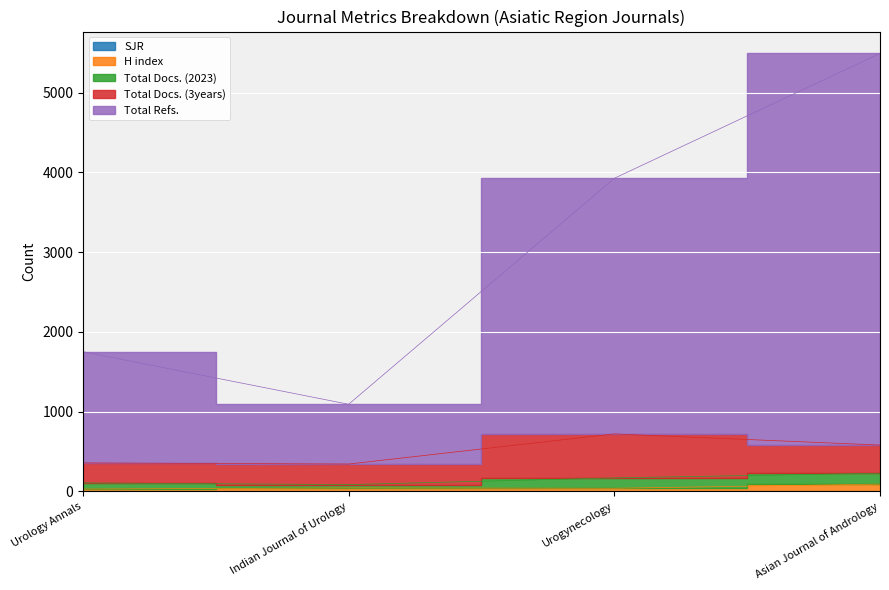

What are all the series names shown in the legend?

SJR, H index, Total Docs. (2023), Total Docs. (3years), Total Refs.